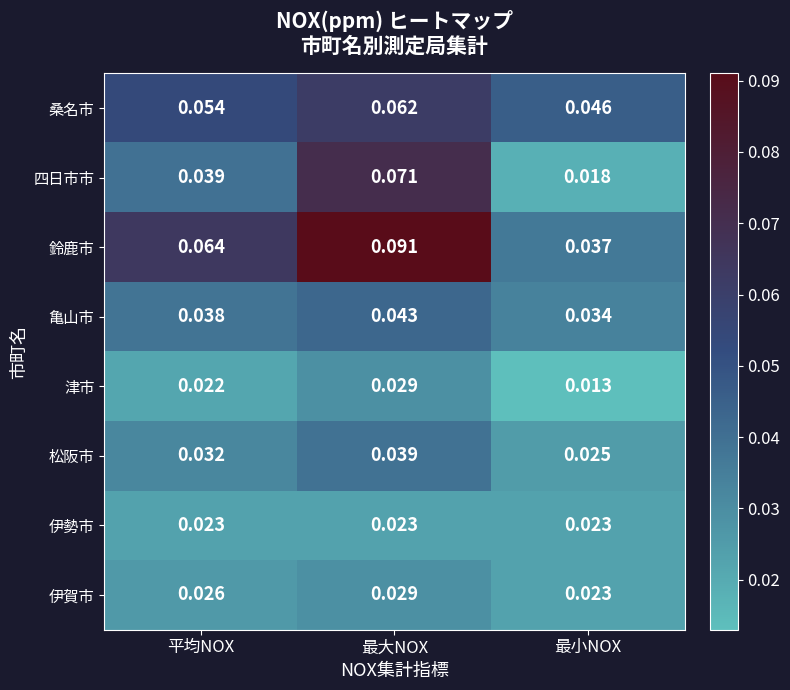

Where is 桑名市 nearest to the value 0?

最小NOX